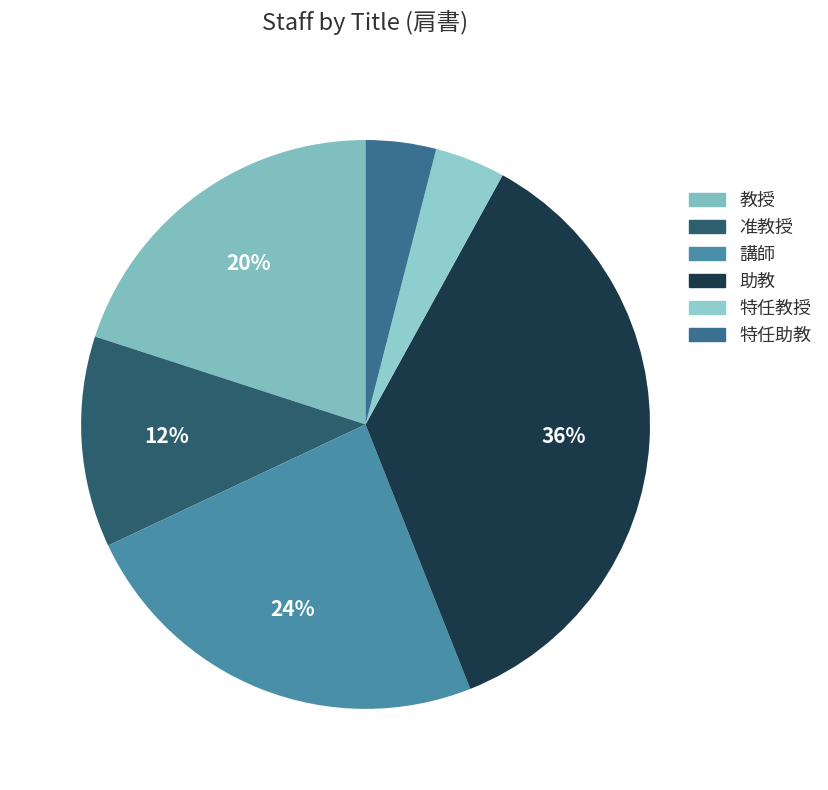

To the nearest percent, what is the difference between the largest and smallest slice percentages?

32%